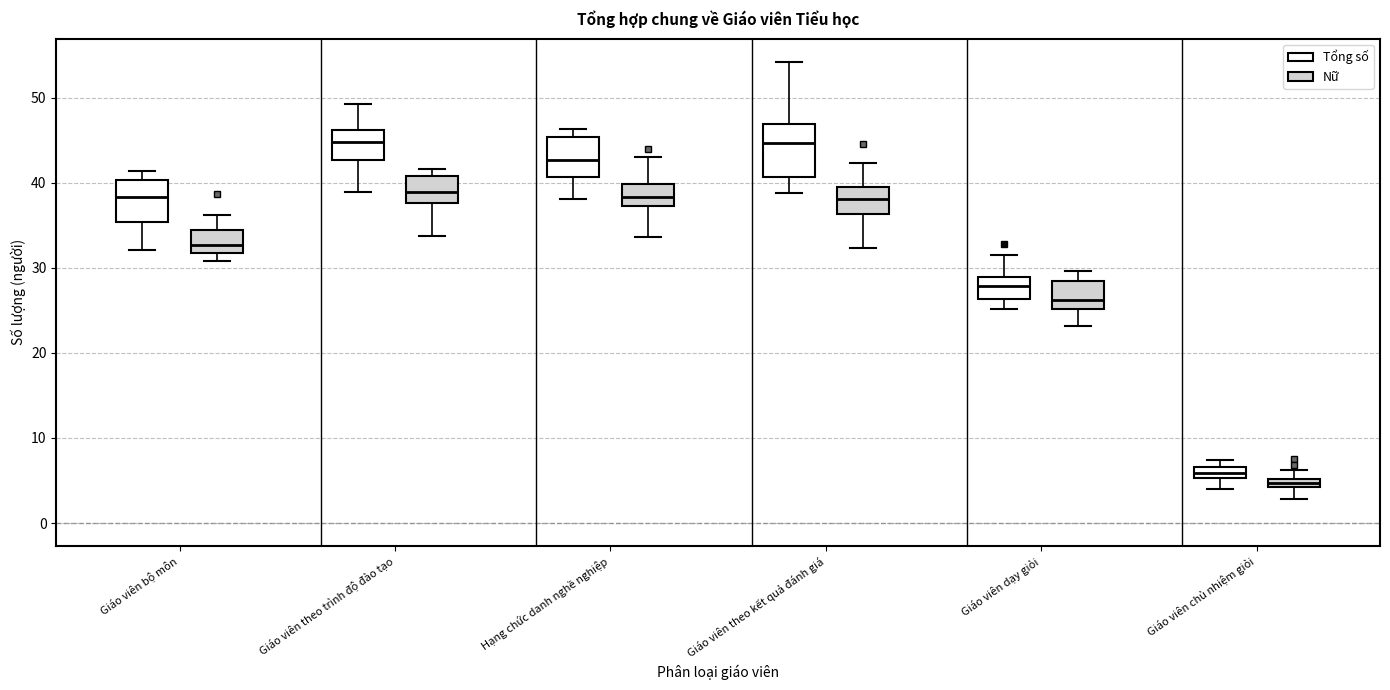

Comparing the boxes themselves (not the whiskers), which one is the tallest?

Giáo viên theo kết quả đánh giá (Tổng số)